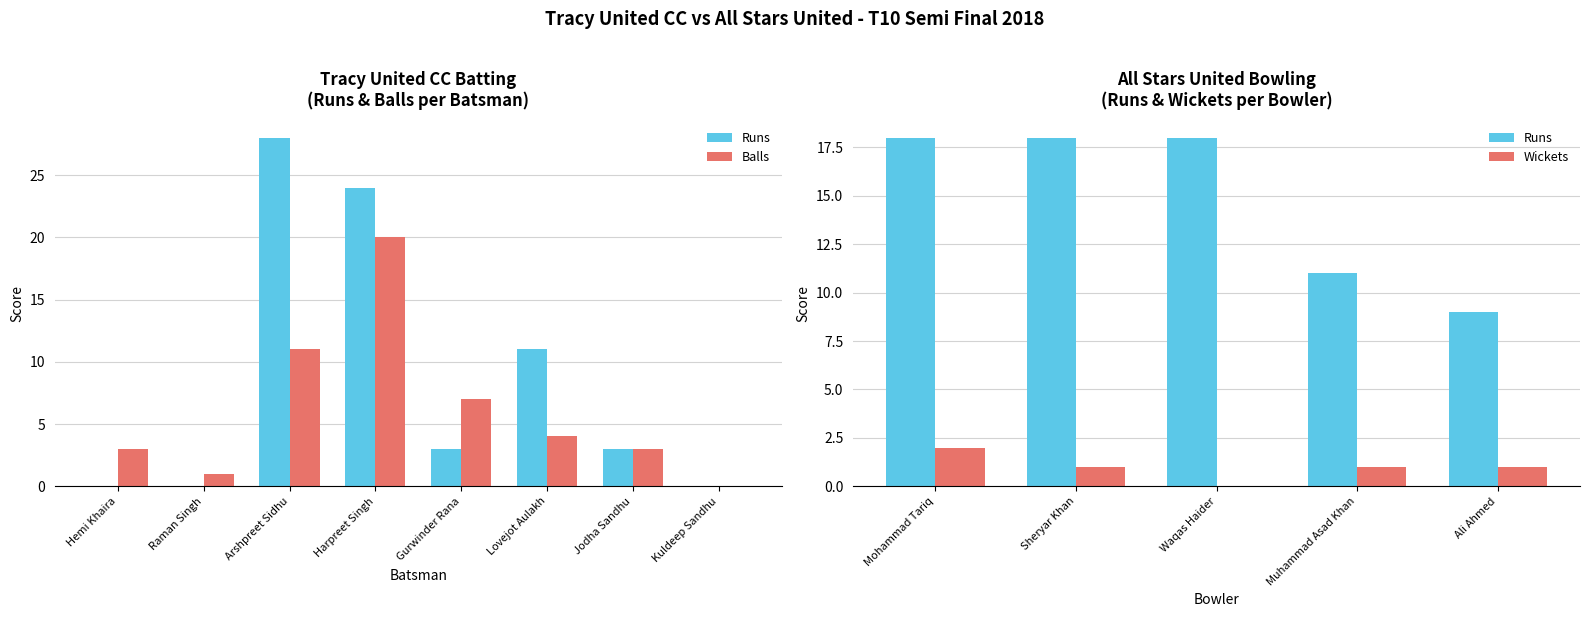

At how many categories does at least one series exceed 23?

2